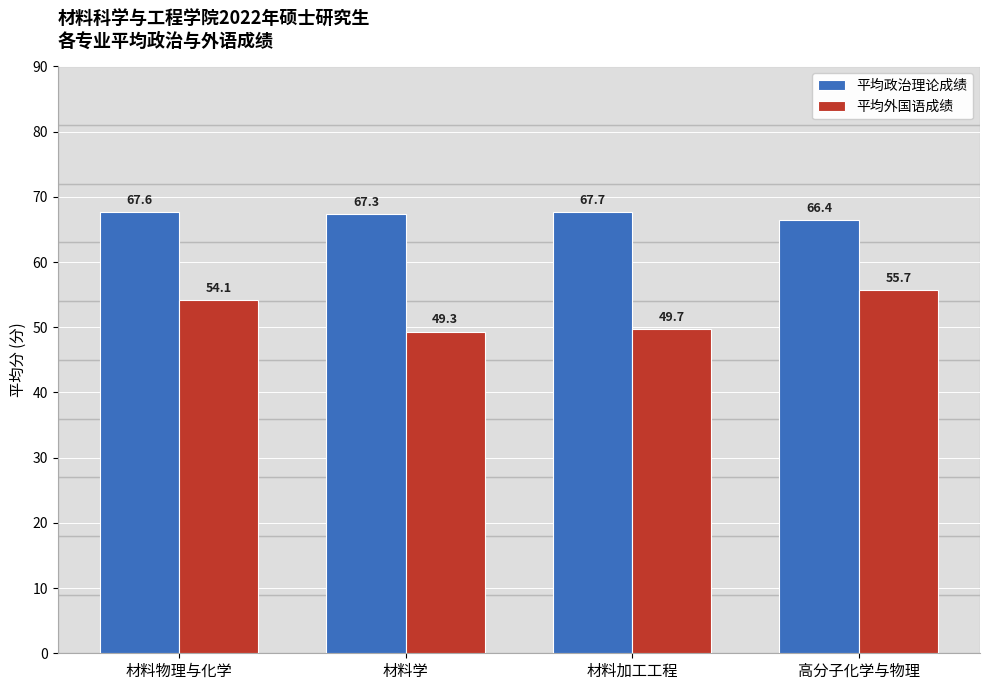

What is the difference between the second highest and second lowest values in the 平均政治理论成绩 series?

0.3